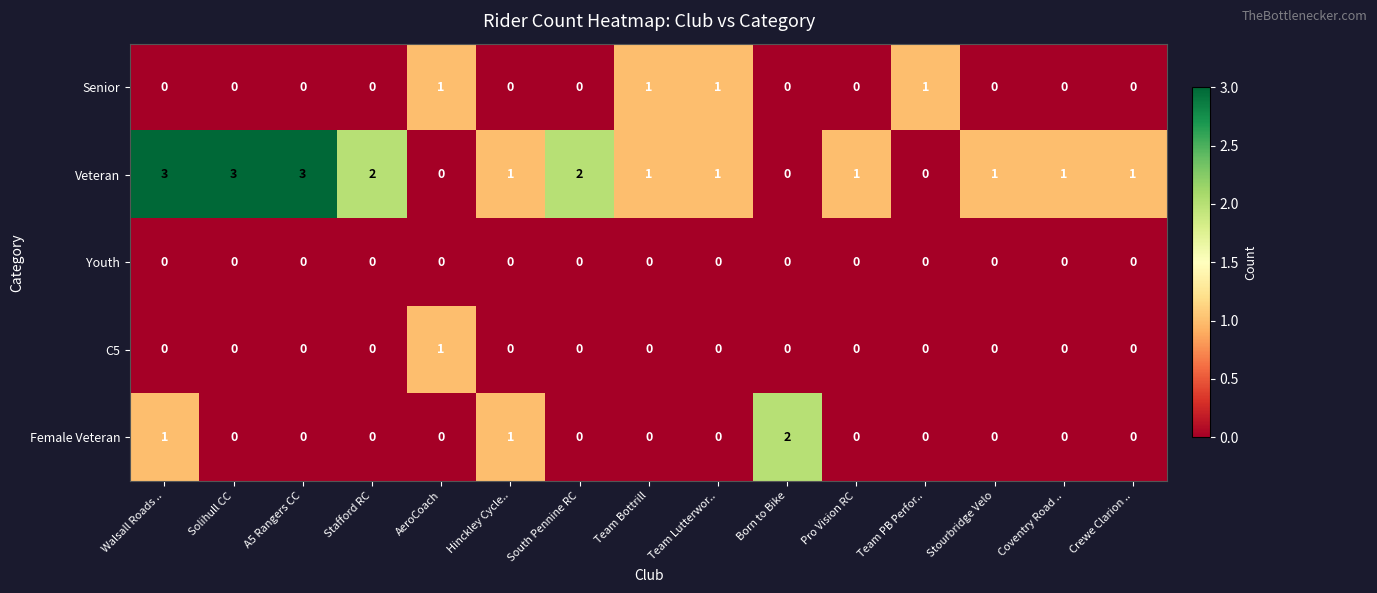

How many data points does each series have?

15